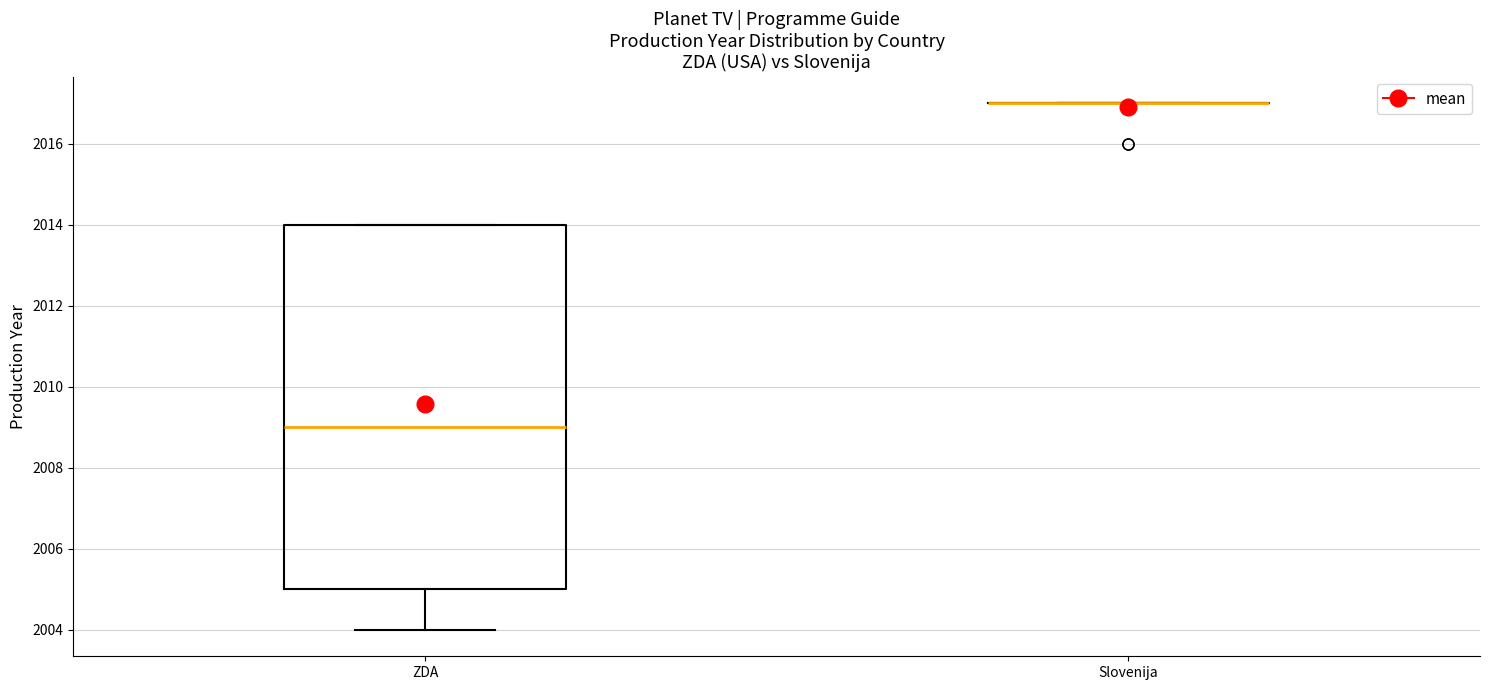

Reading left to right, transcribe this box plot: for each box, give where its median line is, the range the box spans, and where its two whiskers end, as read against the y-axis. The values are not printed on the chart, so give them approximately, as read against the axis.

ZDA: median 2009, box 2005 to 2014, whiskers 2004 to 2014
Slovenija: box collapsed to a line at 2017, whiskers 2017 to 2017